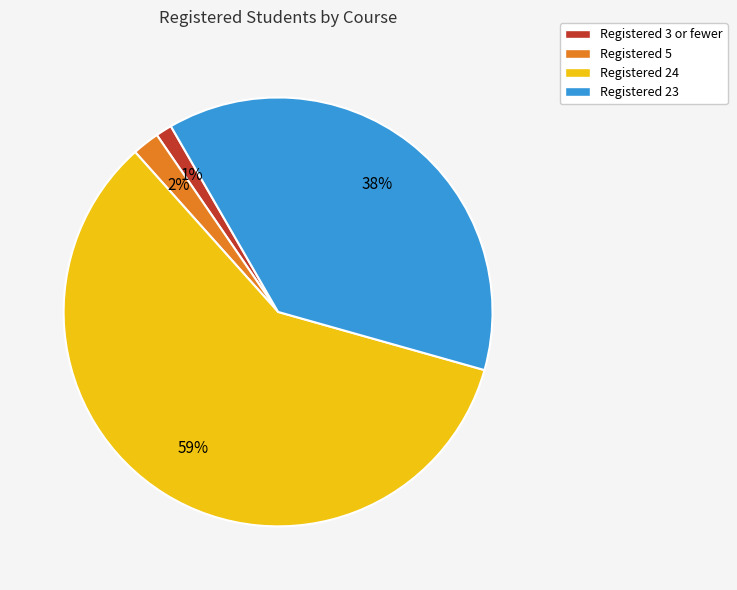

To the nearest percent, what is the average slice percentage?

25%